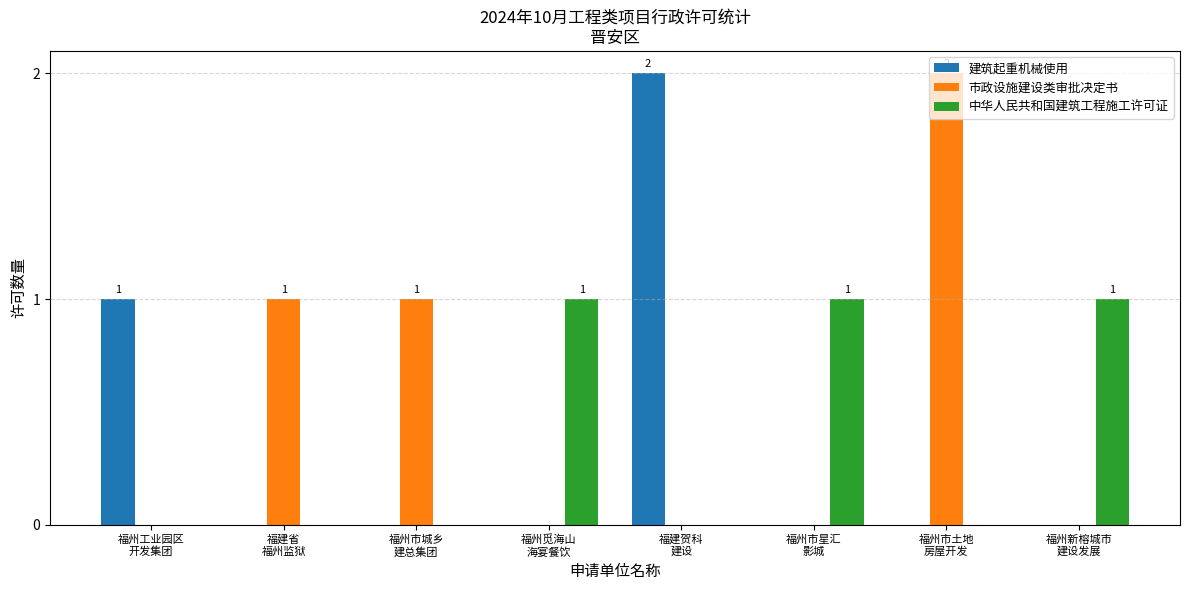

The 建筑起重机械使用 series shows 0 at 福州市城乡
建总集团. True or false?

True